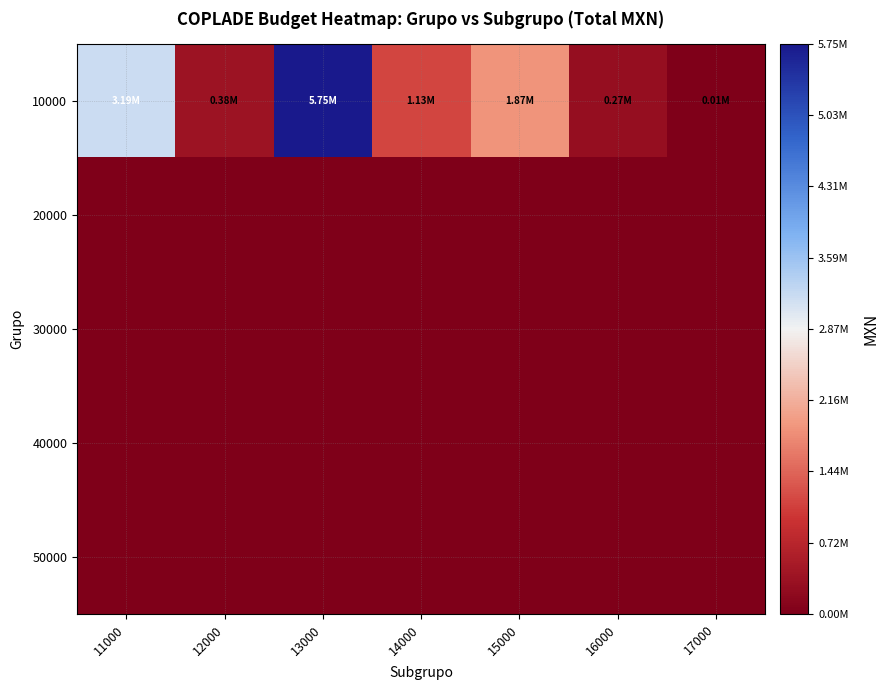

Reading left to right, what are all the values shown in this chart?

10000: 11000=3191444.1	12000=375000.0	13000=5749010.4	14000=1126679.1	15000=1873834.4	16000=270000.0	17000=6500.0
20000: 11000=0.0	12000=0.0	13000=0.0	14000=0.0	15000=0.0	16000=0.0	17000=0.0
30000: 11000=0.0	12000=0.0	13000=0.0	14000=0.0	15000=0.0	16000=0.0	17000=0.0
40000: 11000=0.0	12000=0.0	13000=0.0	14000=0.0	15000=0.0	16000=0.0	17000=0.0
50000: 11000=0.0	12000=0.0	13000=0.0	14000=0.0	15000=0.0	16000=0.0	17000=0.0